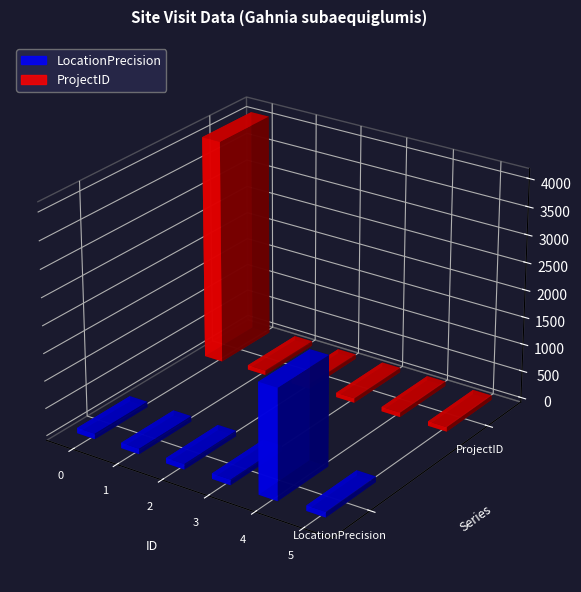

Is the value of ProjectID at 5 greater than the value of LocationPrecision at 5?

No